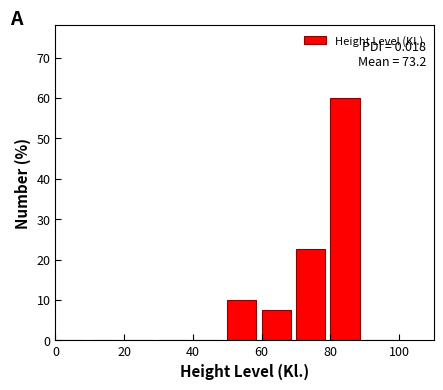

Over which range of the x-axis is the bar tallest?

80 to 90